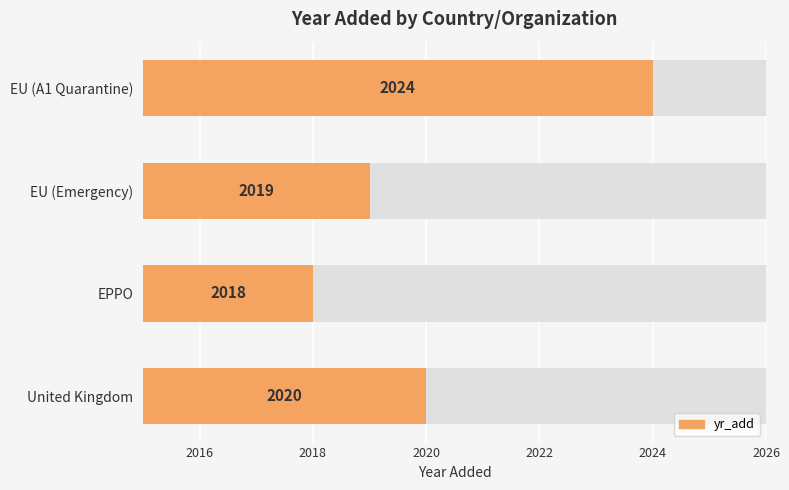

What is the change in value from EPPO to EU (A1 Quarantine)?

+6